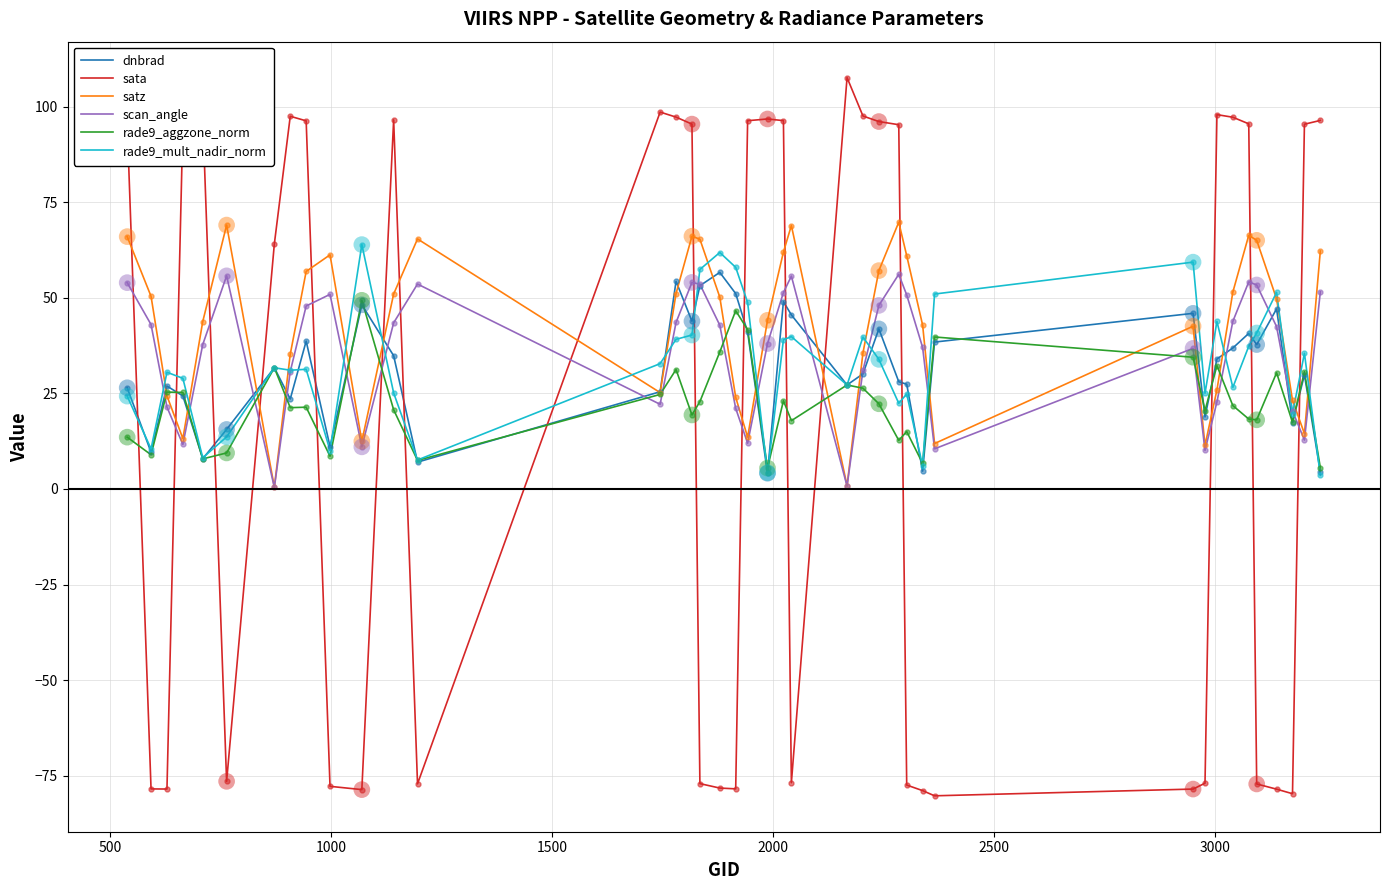

What are all the series names shown in the legend?

dnbrad, sata, satz, scan_angle, rade9_aggzone_norm, rade9_mult_nadir_norm